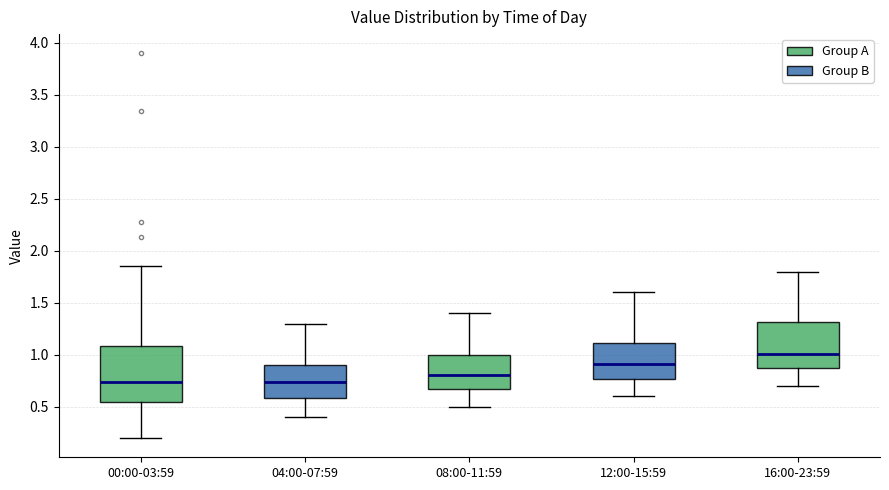

Which box is the tallest, from its lower edge to its upper edge?

00:00-03:59